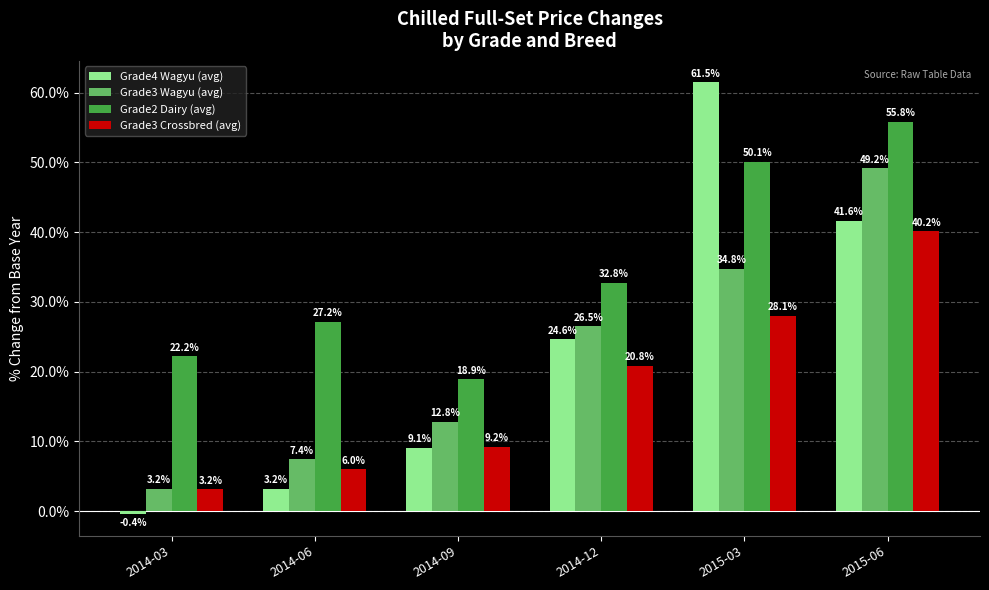

At which category is the sum across all series the highest?

2015-06